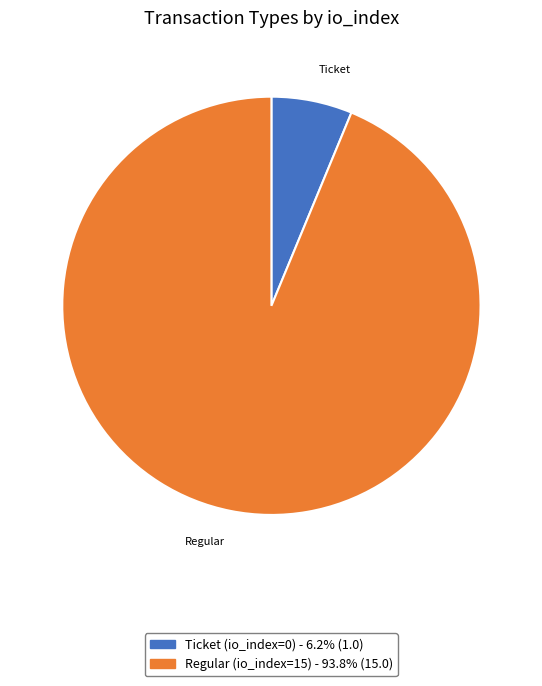

Between Ticket (io_index=0) and Regular (io_index=15), which is larger?

Regular (io_index=15)